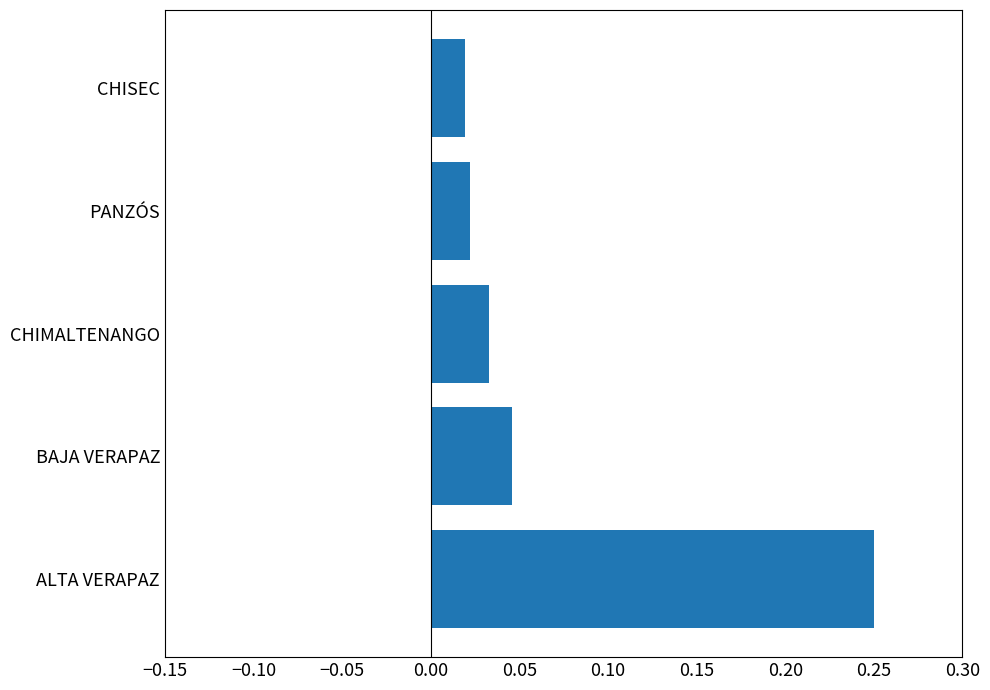

Which label corresponds to the largest value in the chart?

ALTA VERAPAZ